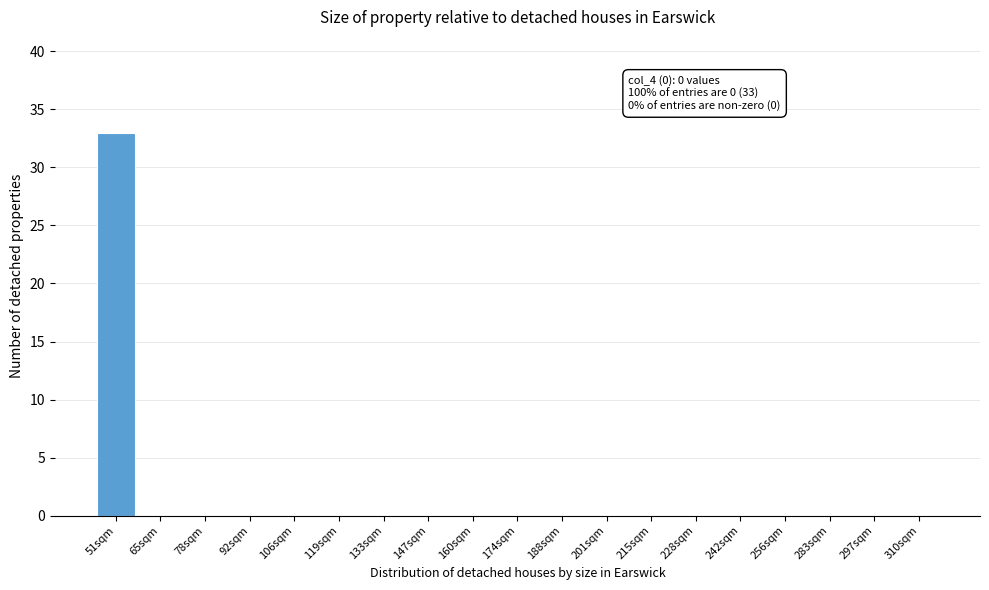

Reading left to right, extract all data points from this chart.

51sqm=33	65sqm=0	78sqm=0	92sqm=0	106sqm=0	119sqm=0	133sqm=0	147sqm=0	160sqm=0	174sqm=0	188sqm=0	201sqm=0	215sqm=0	228sqm=0	242sqm=0	256sqm=0	283sqm=0	297sqm=0	310sqm=0